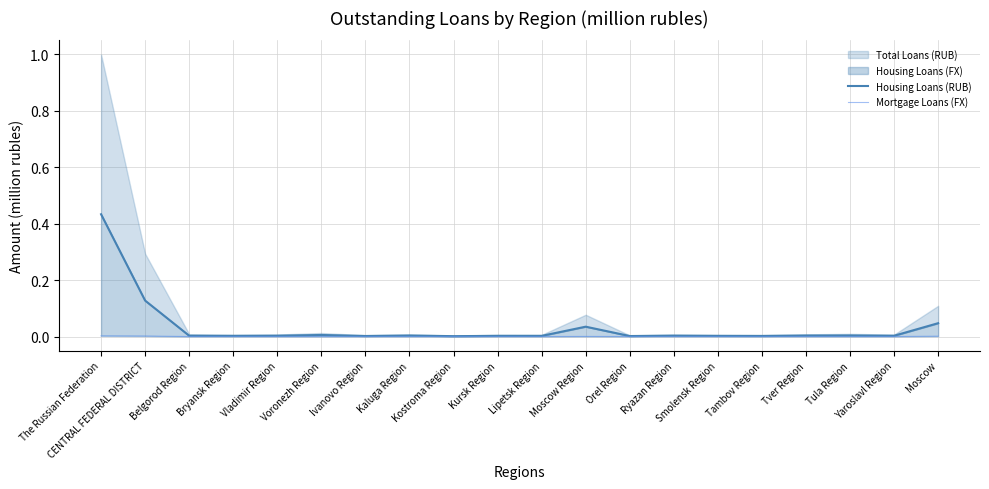

True or false: Housing Loans (RUB) has a value of 0.4 at The Russian Federation.

True